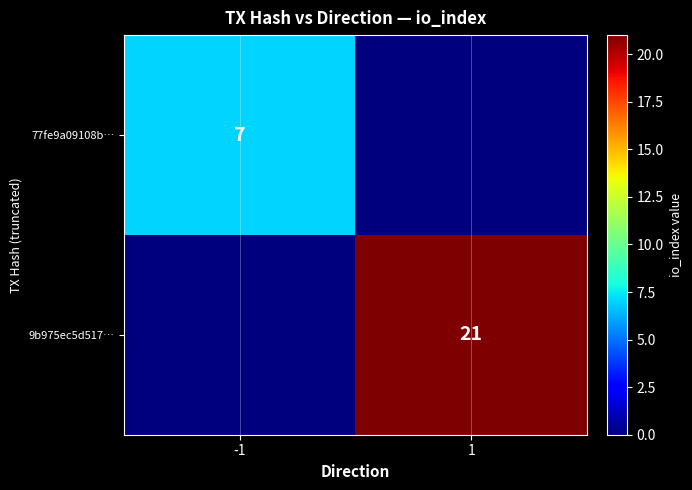

The 9b975ec5d517… series shows 9 at 1. True or false?

False